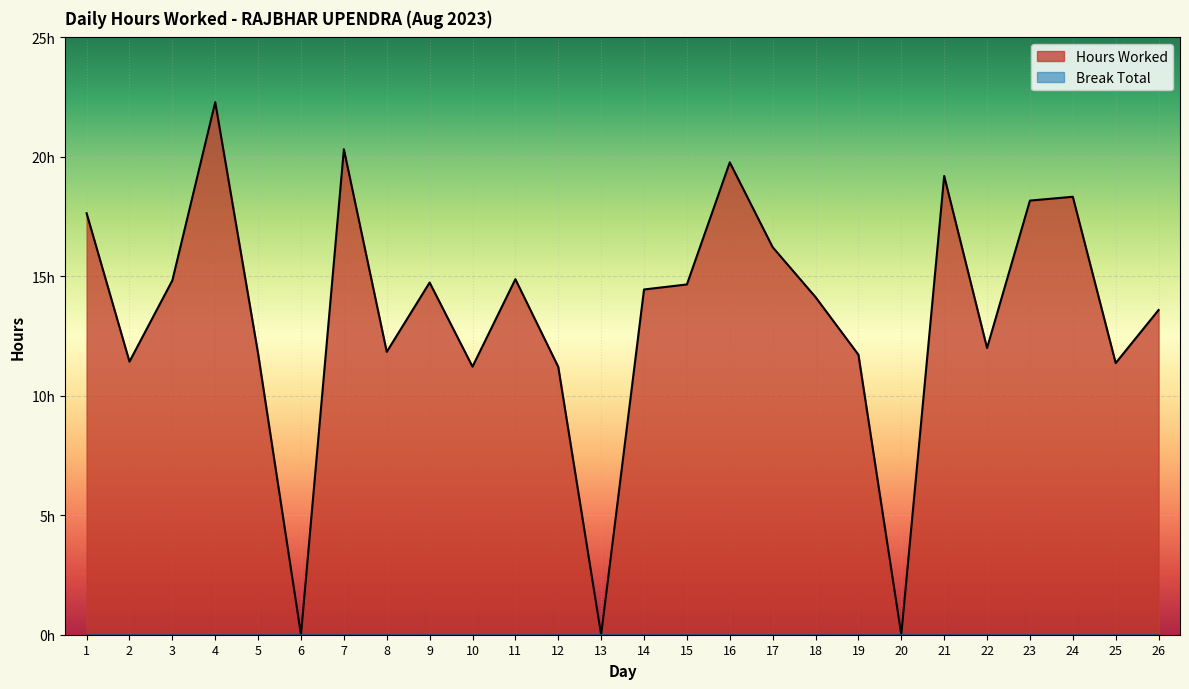

What is the value of the 23rd point from the left?

18.2